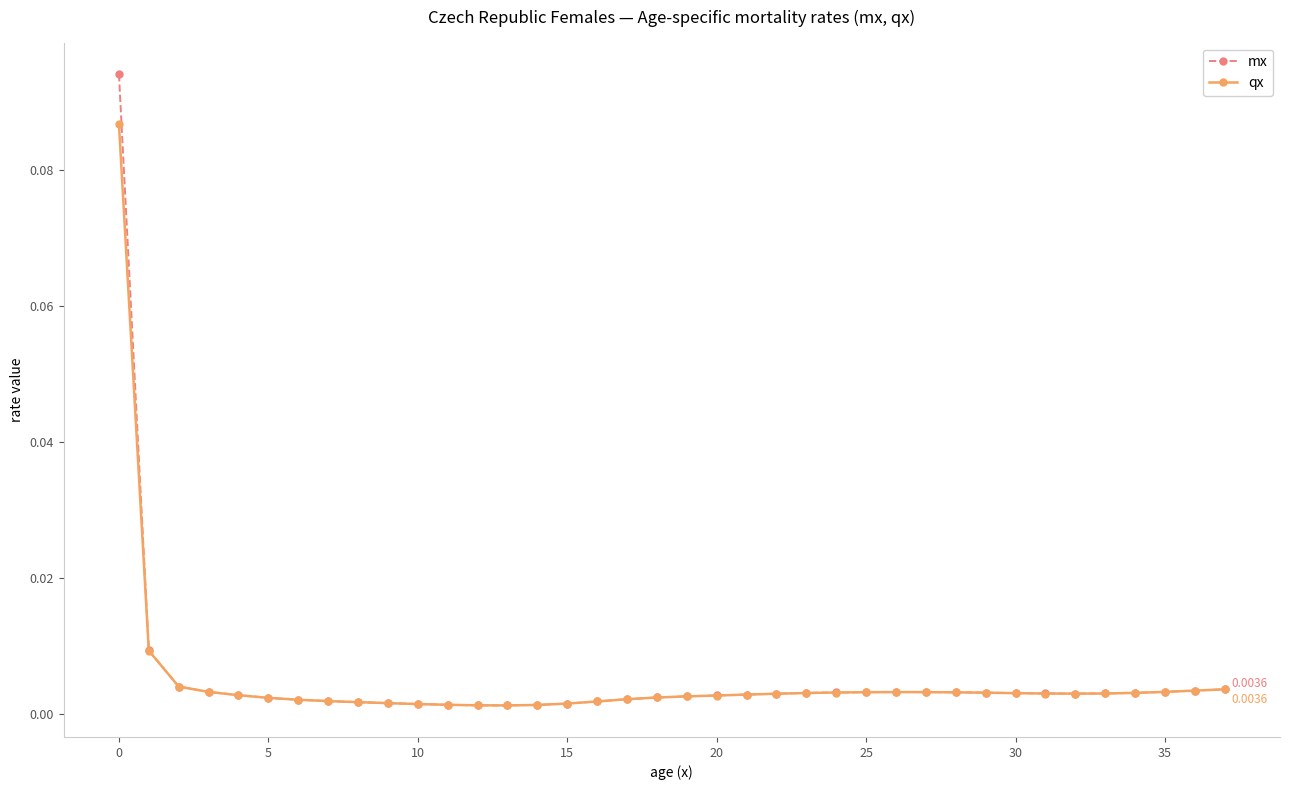

At how many categories does at least one series exceed 0?

38